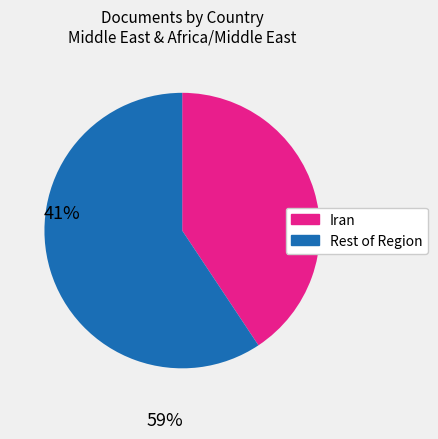

Is there a majority slice in this chart?

Yes